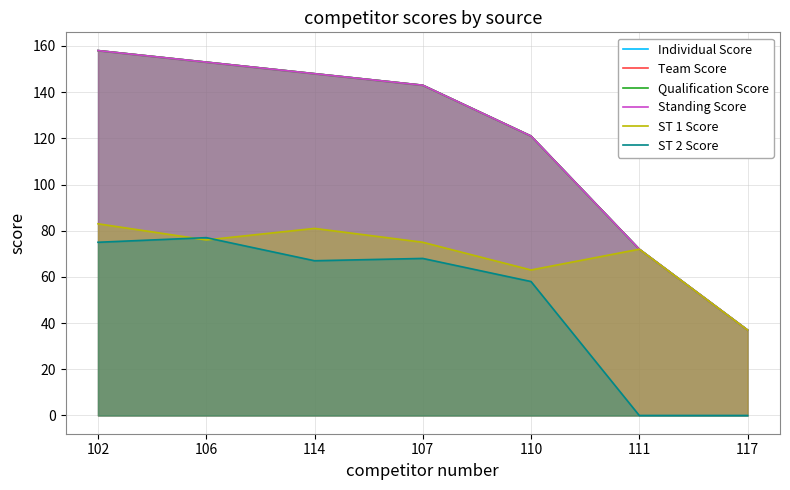

True or false: Team Score has a value of 121 at 110.

True